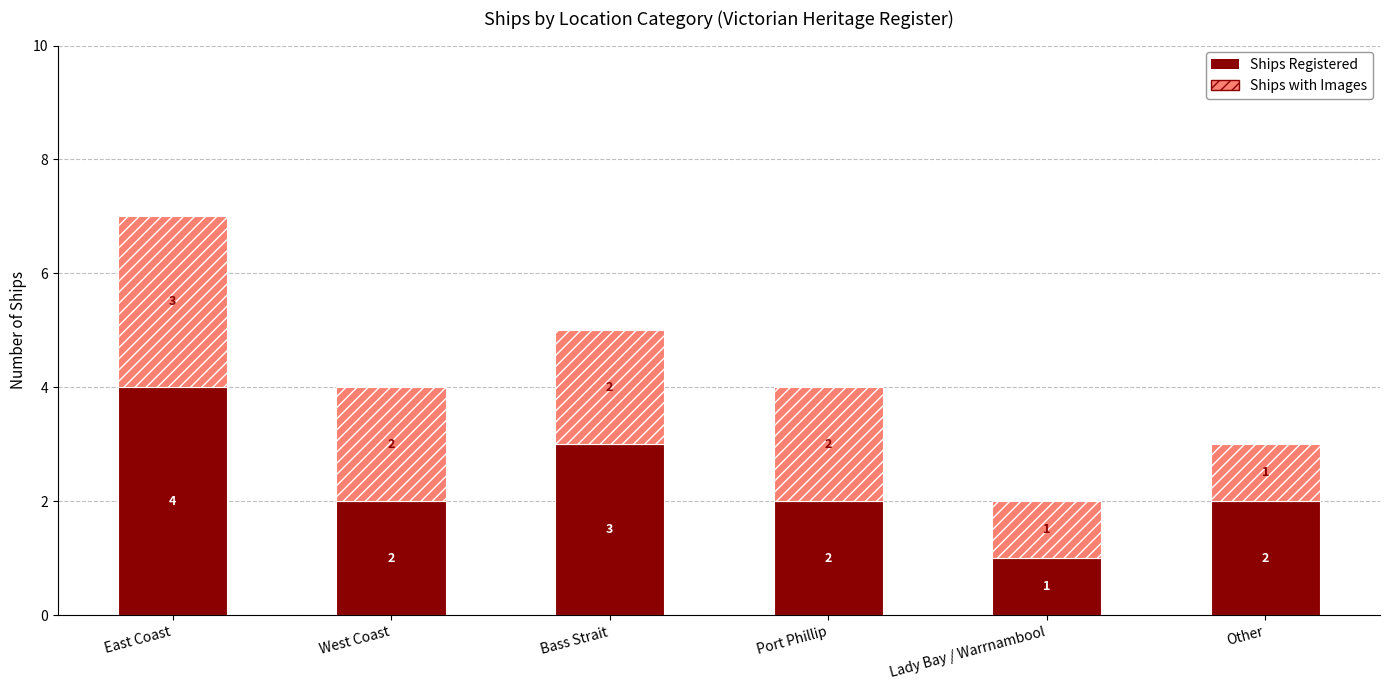

How many series are shown in this chart?

2